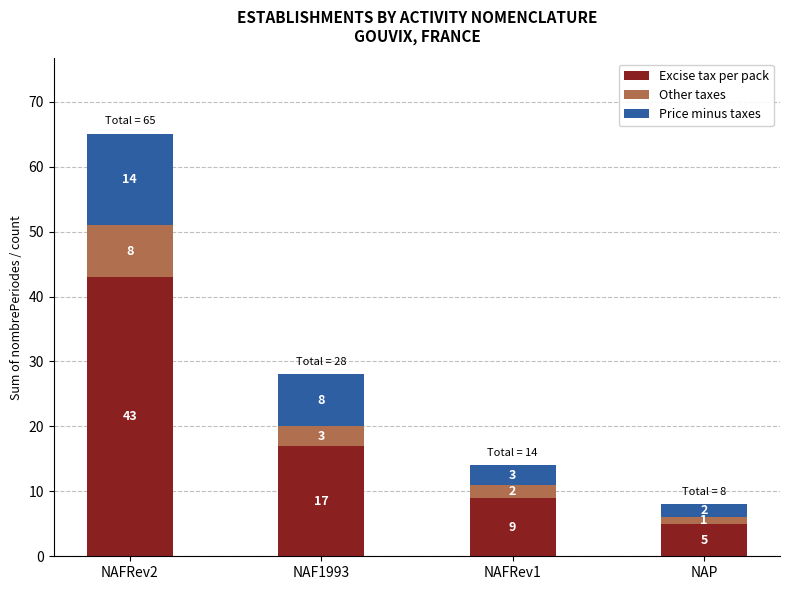

List the labels in order of Excise tax per pack value, largest first.

NAFRev2, NAF1993, NAFRev1, NAP